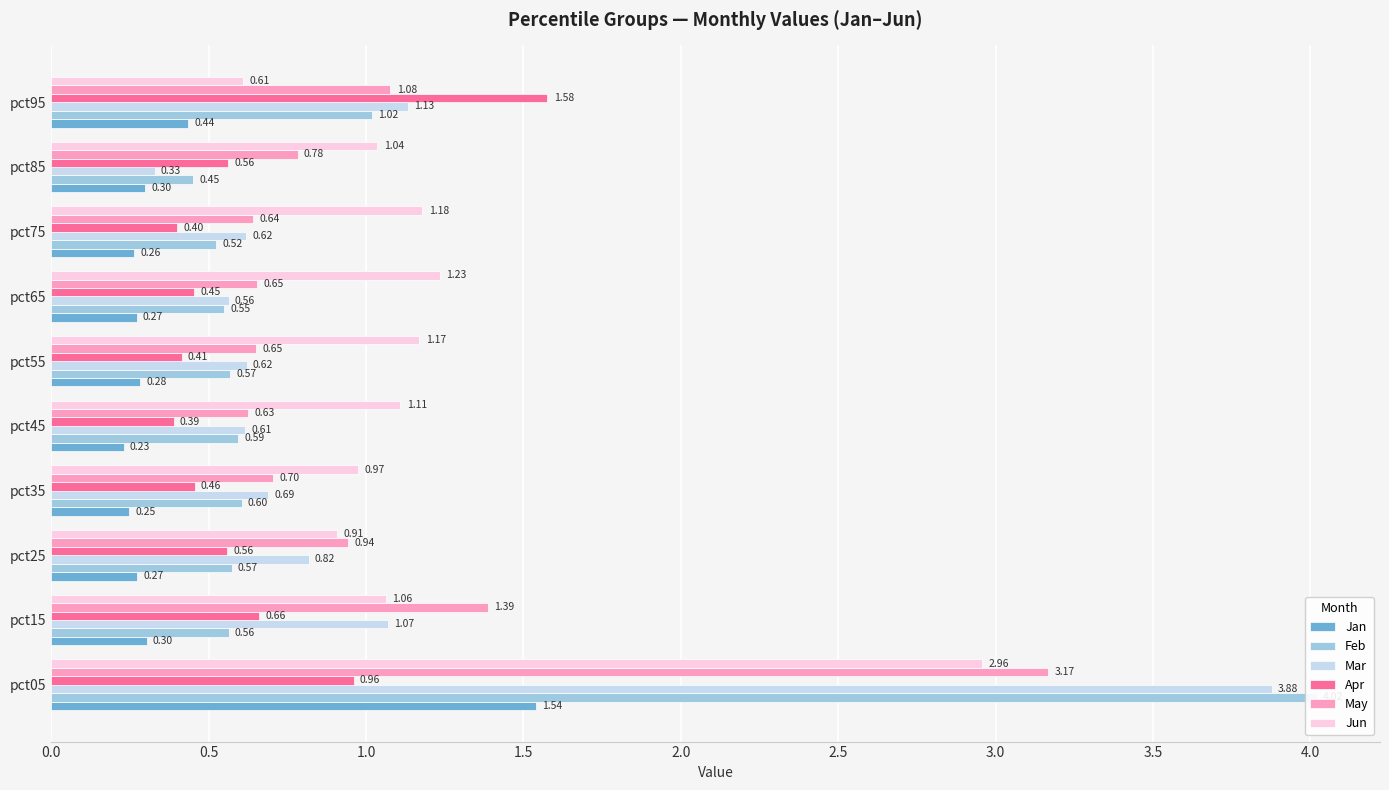

The Feb series shows 0.6 at pct45. True or false?

True